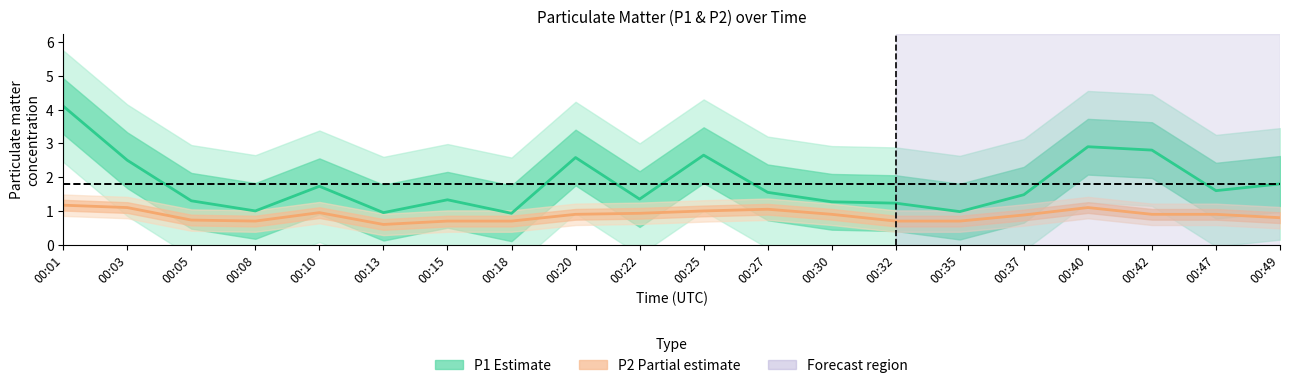

At which category does P2 (partial) reach its first local peak?

00:10